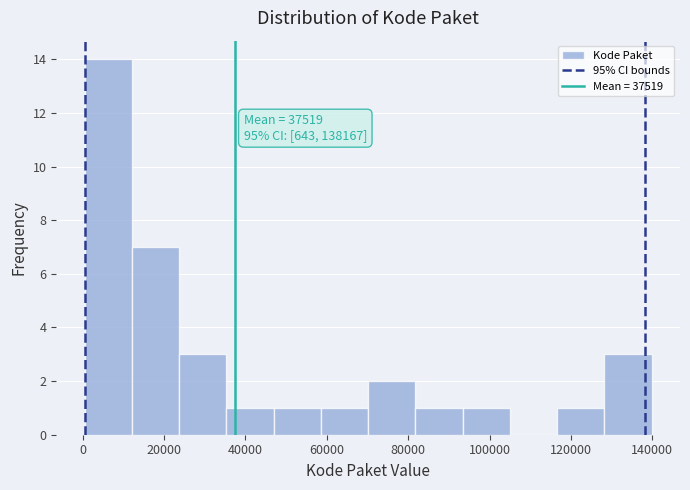

Over which range of the x-axis is the bar tallest?

0 to 12000